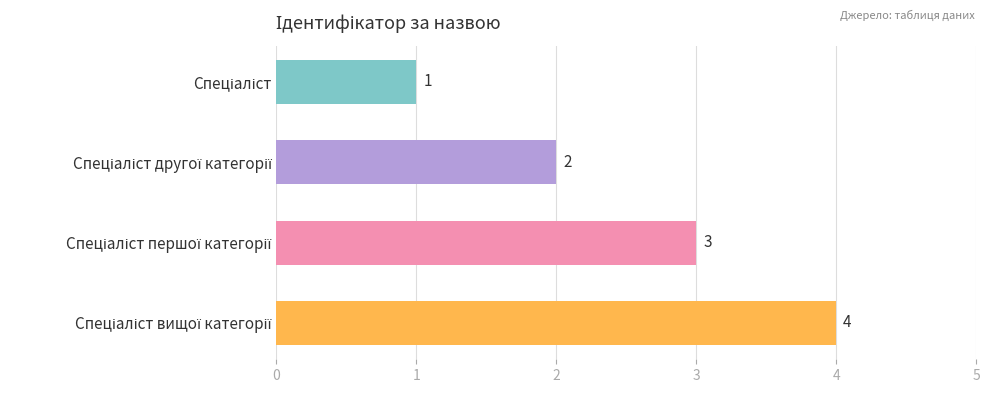

How many values are between 2 and 4?

3